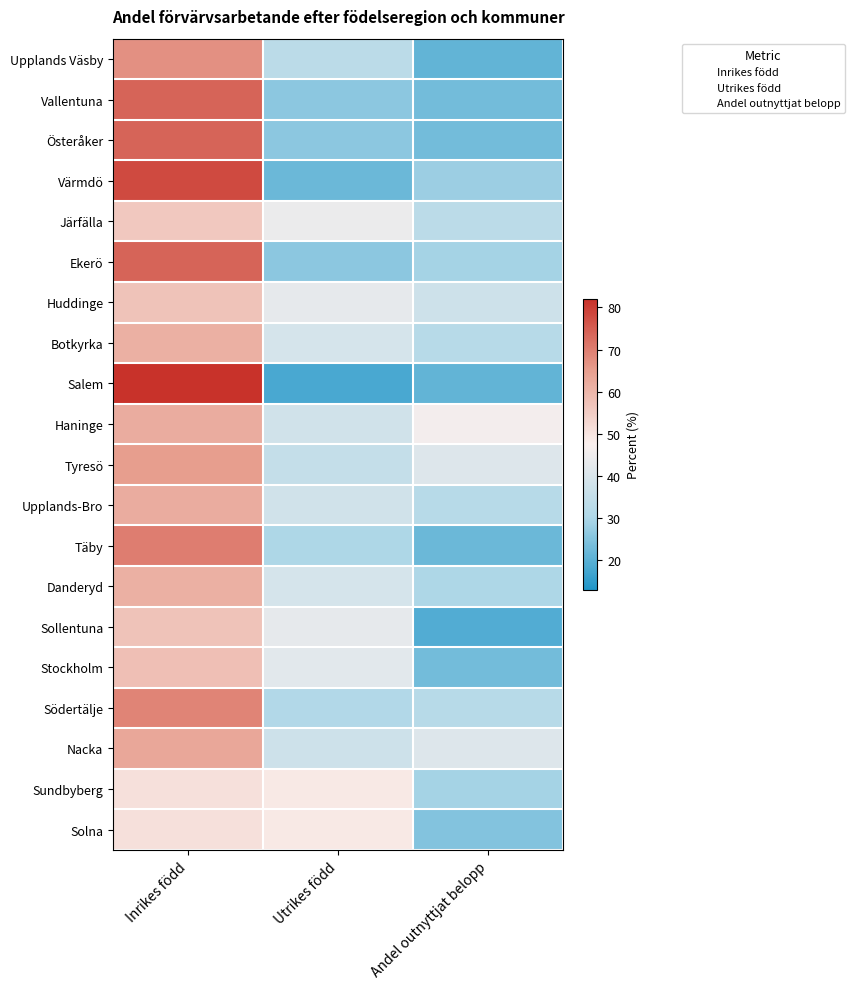

Between Inrikes född and Andel outnyttjat belopp, which is larger?

Inrikes född